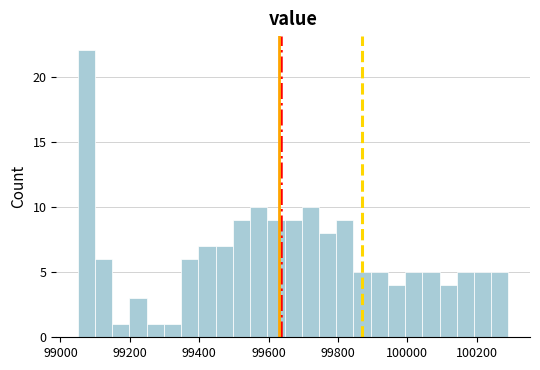

Read against the x-axis, roughly where is the centre of the tallest bar?

99080